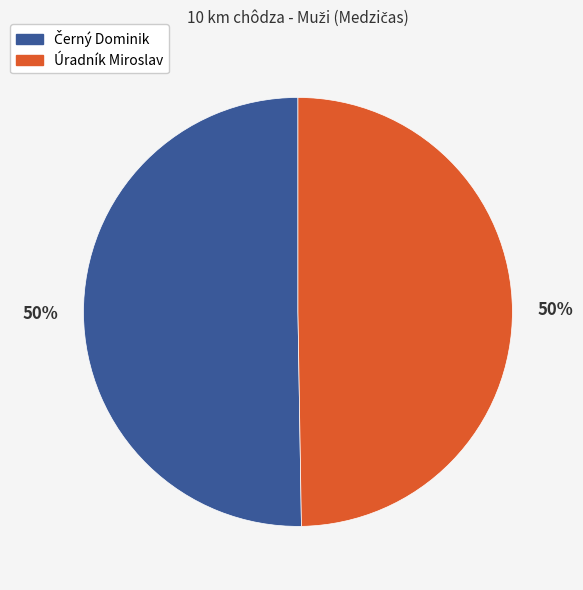

What percentage is the Úradník Miroslav slice, to the nearest percent?

50%